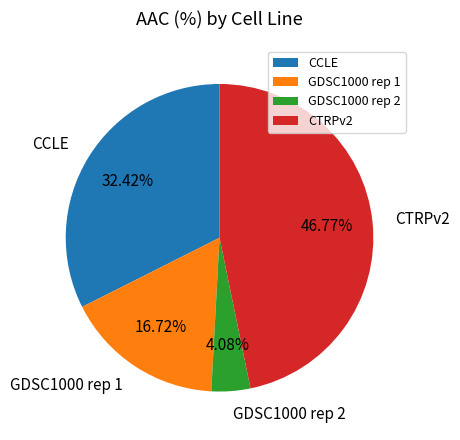

Which category has the smallest portion of the pie?

GDSC1000 rep 2